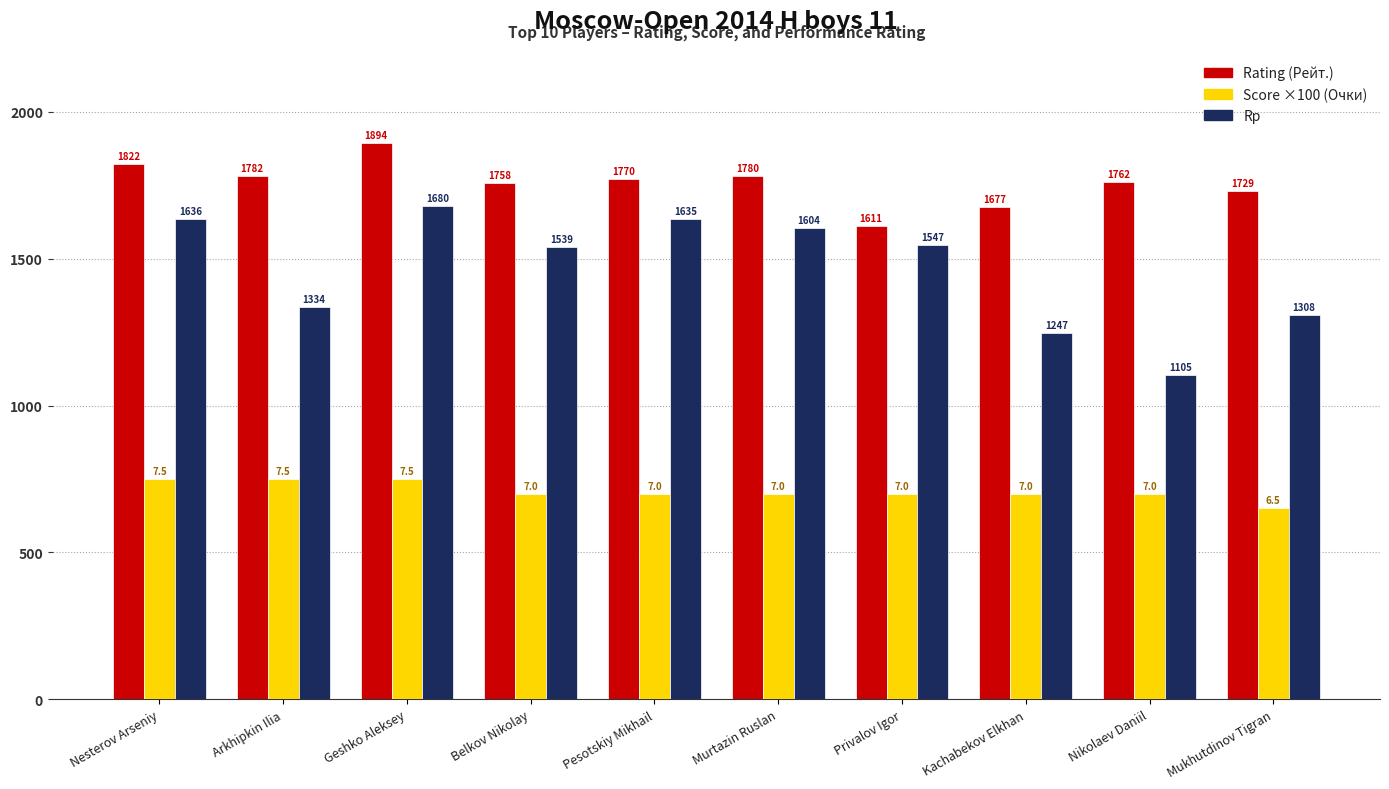

What is the difference between the highest and lowest values at Arkhipkin Ilia?

1032